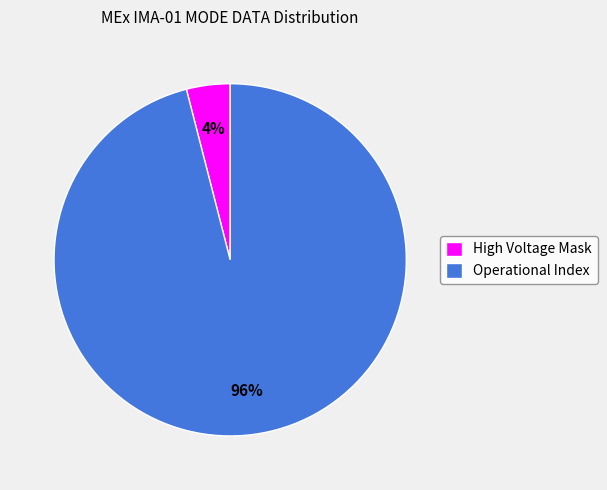

Rank the categories by value from highest to lowest.

Operational Index, High Voltage Mask